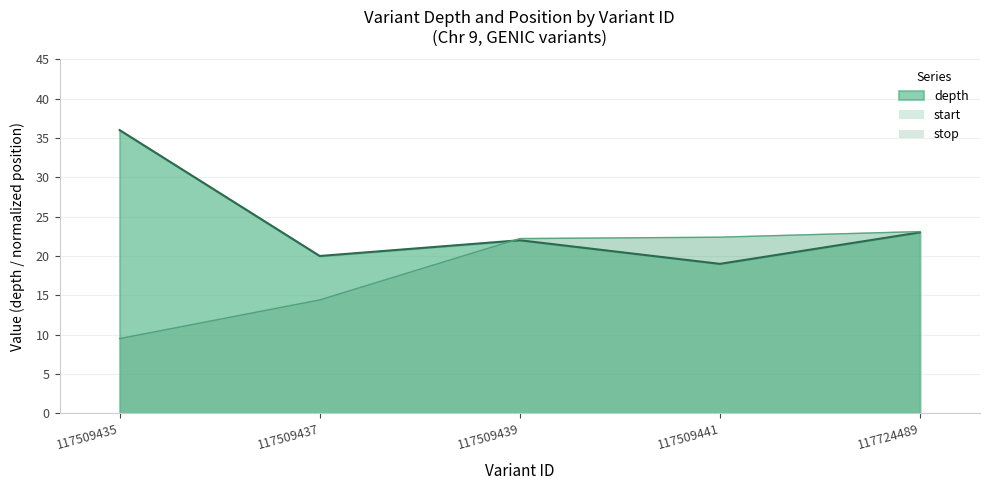

At which label does depth first exceed 22?

117509435